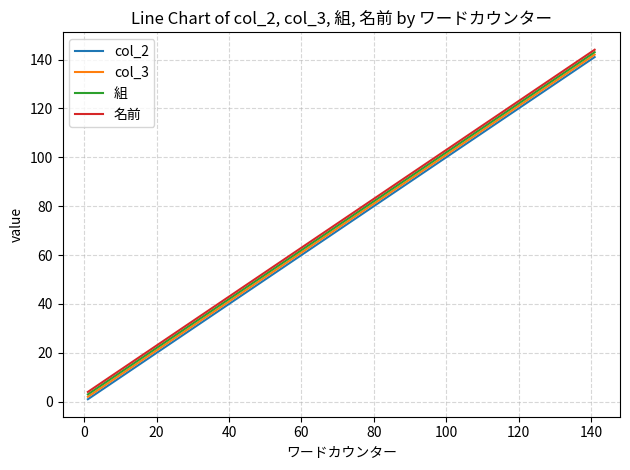

What is the maximum value shown in the chart?

144